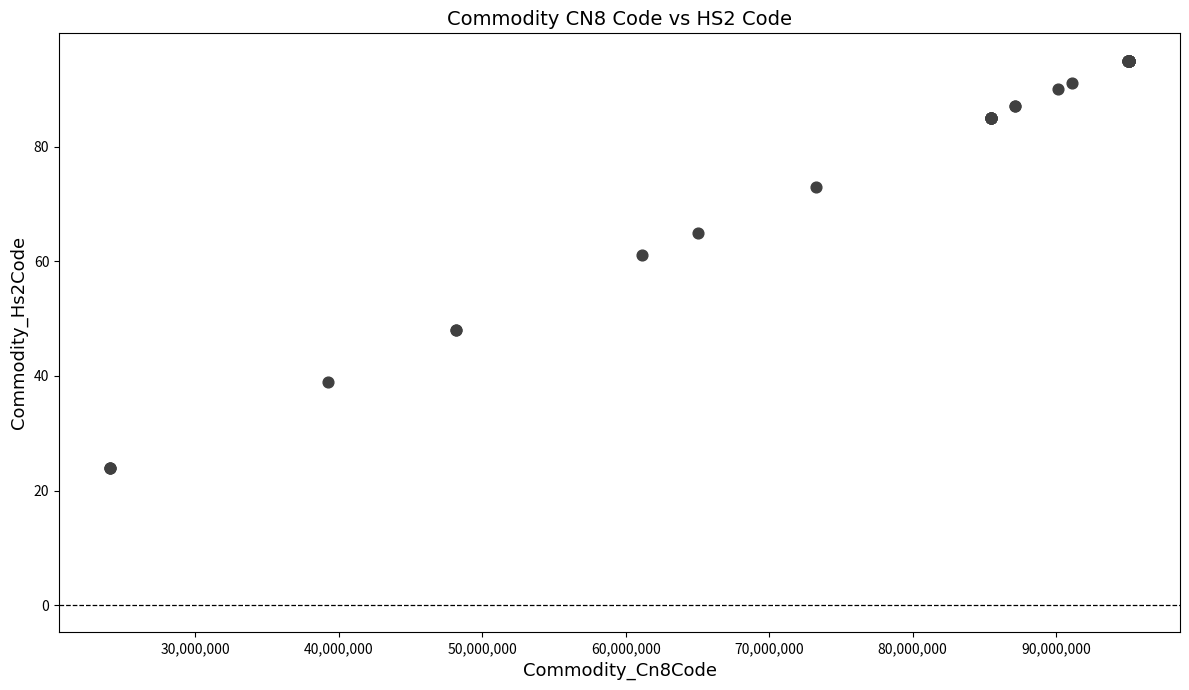

What Y value in the scatter plot is closest to 59?

61